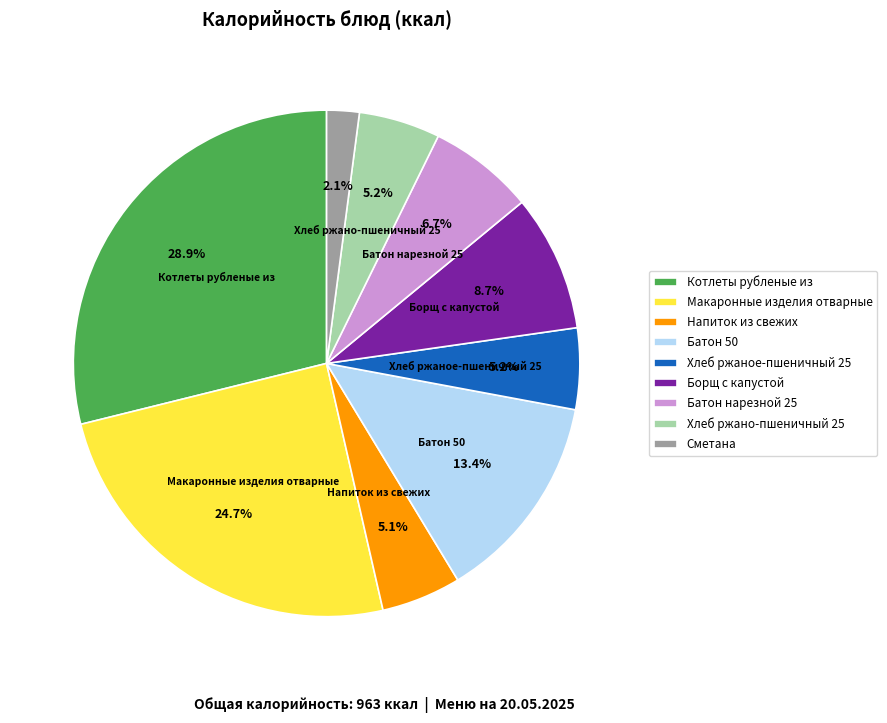

What is the largest slice in the pie chart?

Котлеты рубленые из